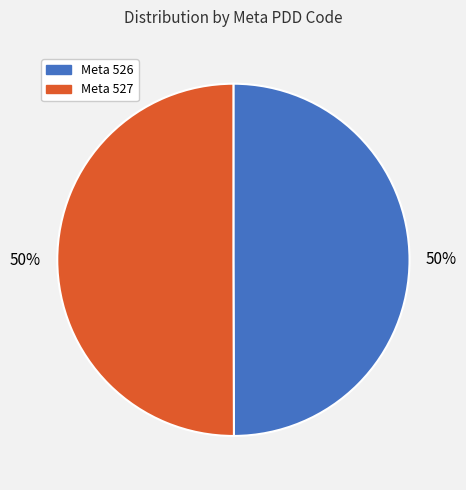

Count the number of slices in the pie.

2